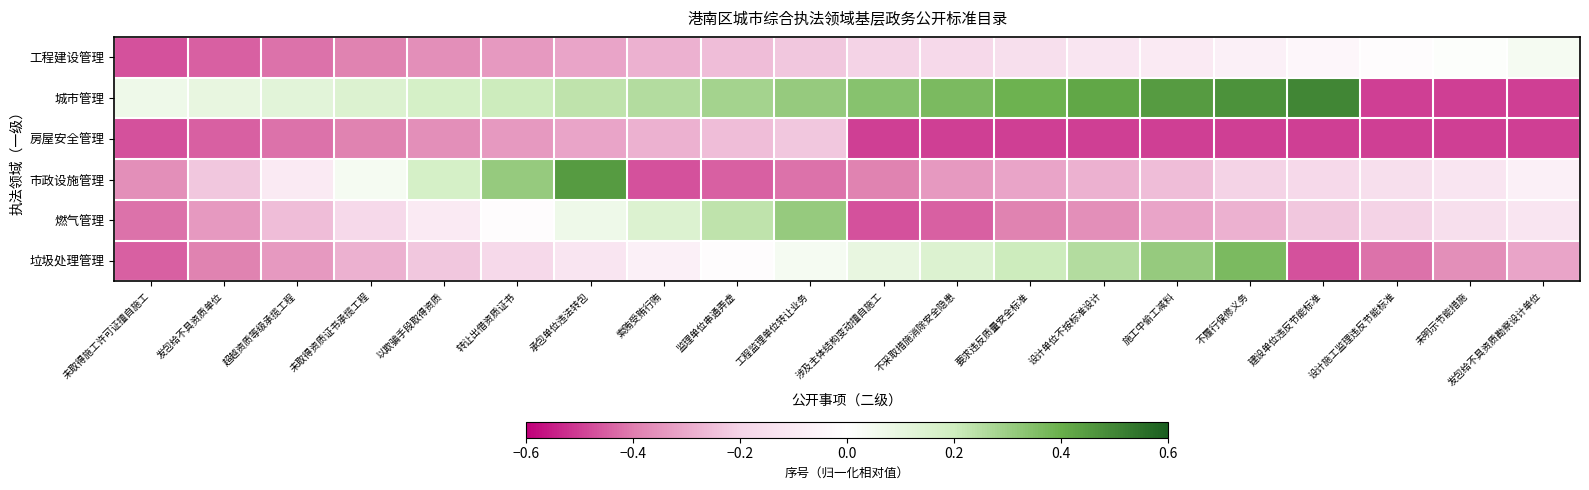

Which series has the widest spread of values?

城市管理